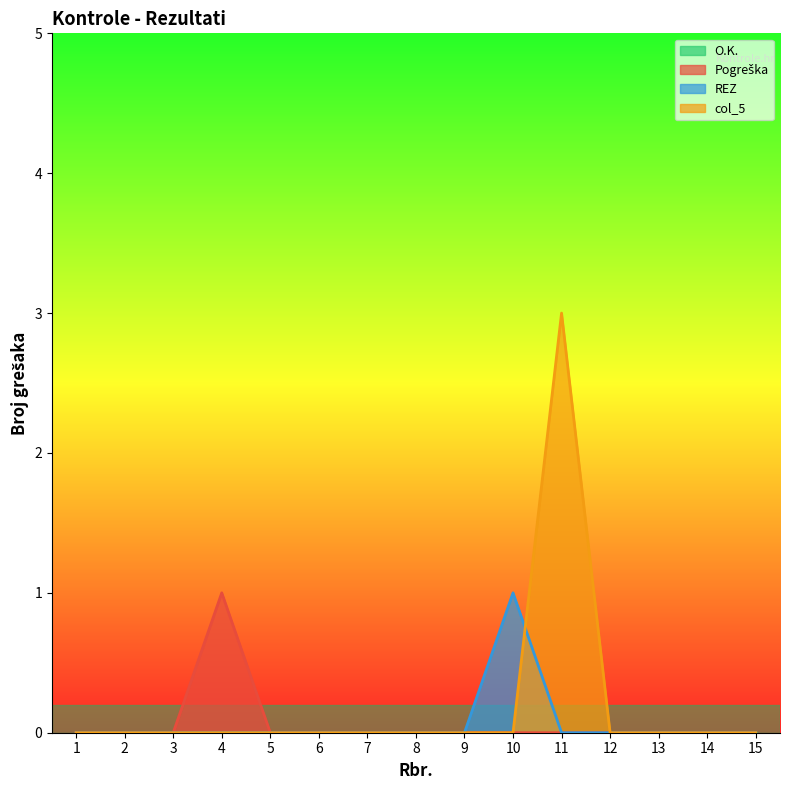

Which series has the largest range (max minus min)?

col_5